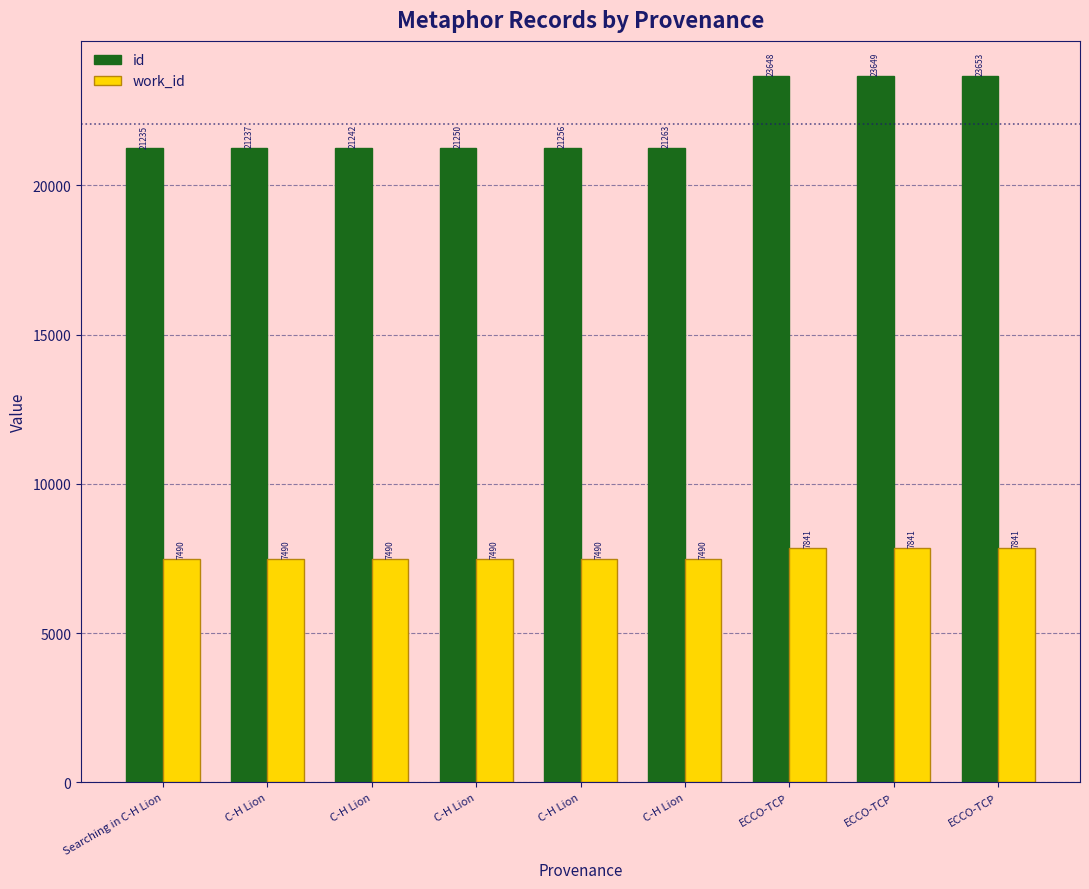

At how many categories does at least one series exceed 17479?

9